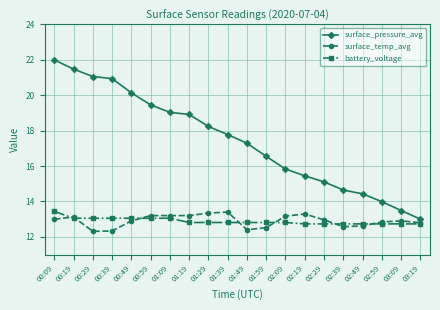

True or false: surface_temp_avg and surface_pressure_avg intersect in this chart.

False